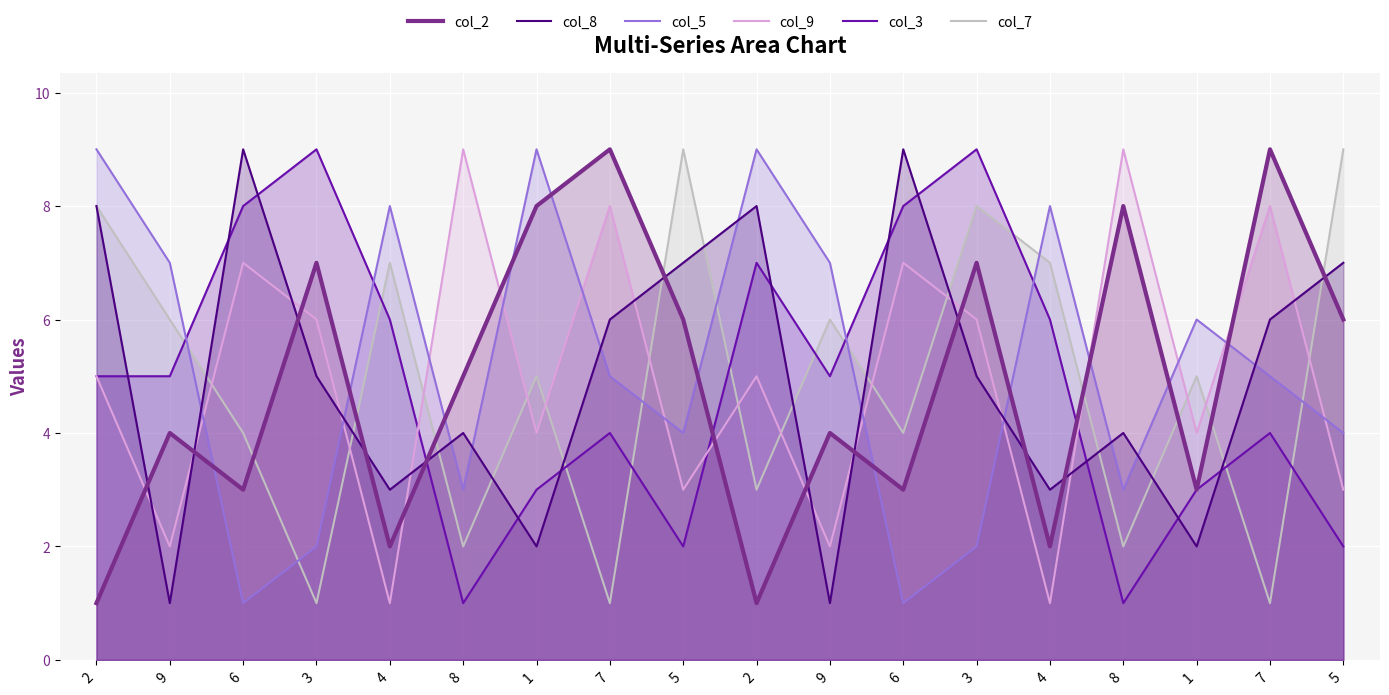

Reading left to right, what are all the values shown in this chart?

col_2: 1	4	3	7	2	5	8	9	6	1	4	3	7	2	8	3	9	6
col_8: 8	1	9	5	3	4	2	6	7	8	1	9	5	3	4	2	6	7
col_5: 9	7	1	2	8	3	9	5	4	9	7	1	2	8	3	6	5	4
col_9: 5	2	7	6	1	9	4	8	3	5	2	7	6	1	9	4	8	3
col_3: 5	5	8	9	6	1	3	4	2	7	5	8	9	6	1	3	4	2
col_7: 8	6	4	1	7	2	5	1	9	3	6	4	8	7	2	5	1	9